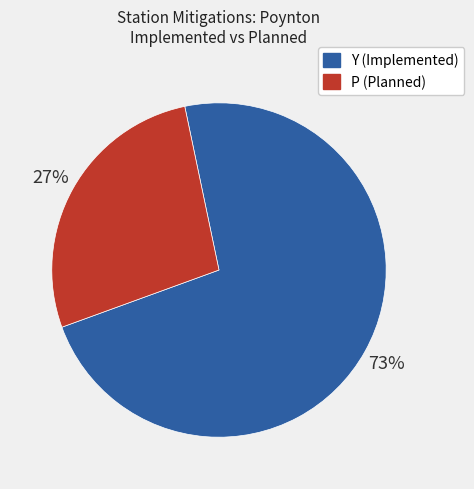

How many segments does this pie chart have?

2